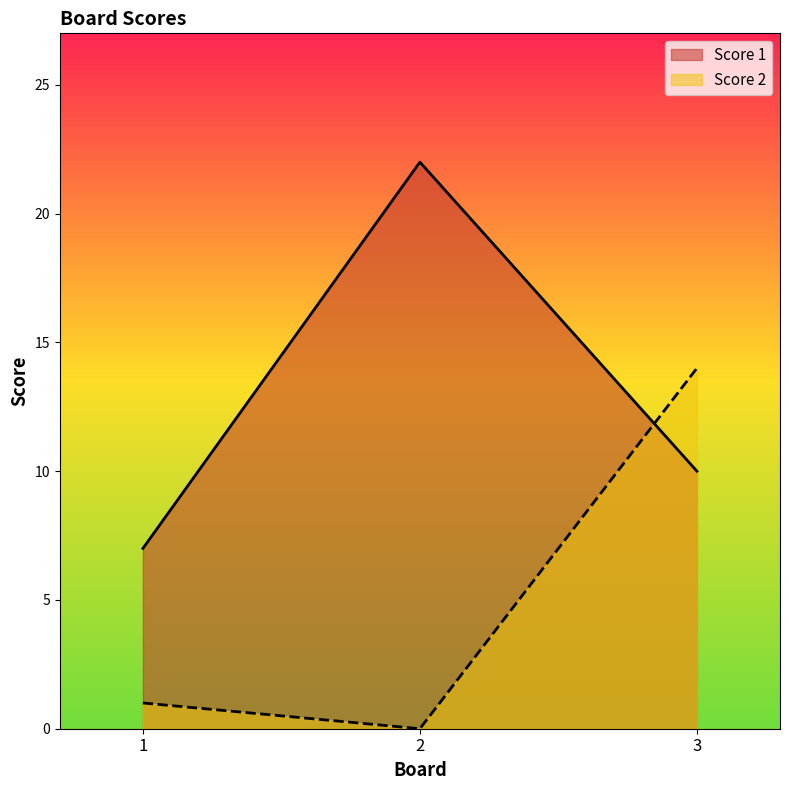

Reading right to left, transcribe all the data shown in this chart.

Score 1: 10	22	7
Score 2: 14	0	1